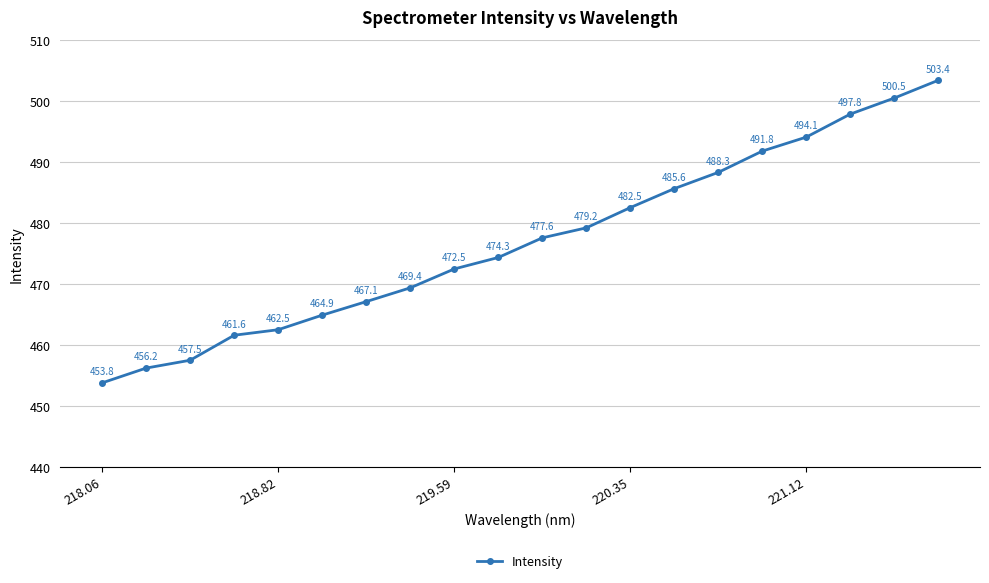

How many data points are less than 477?

10